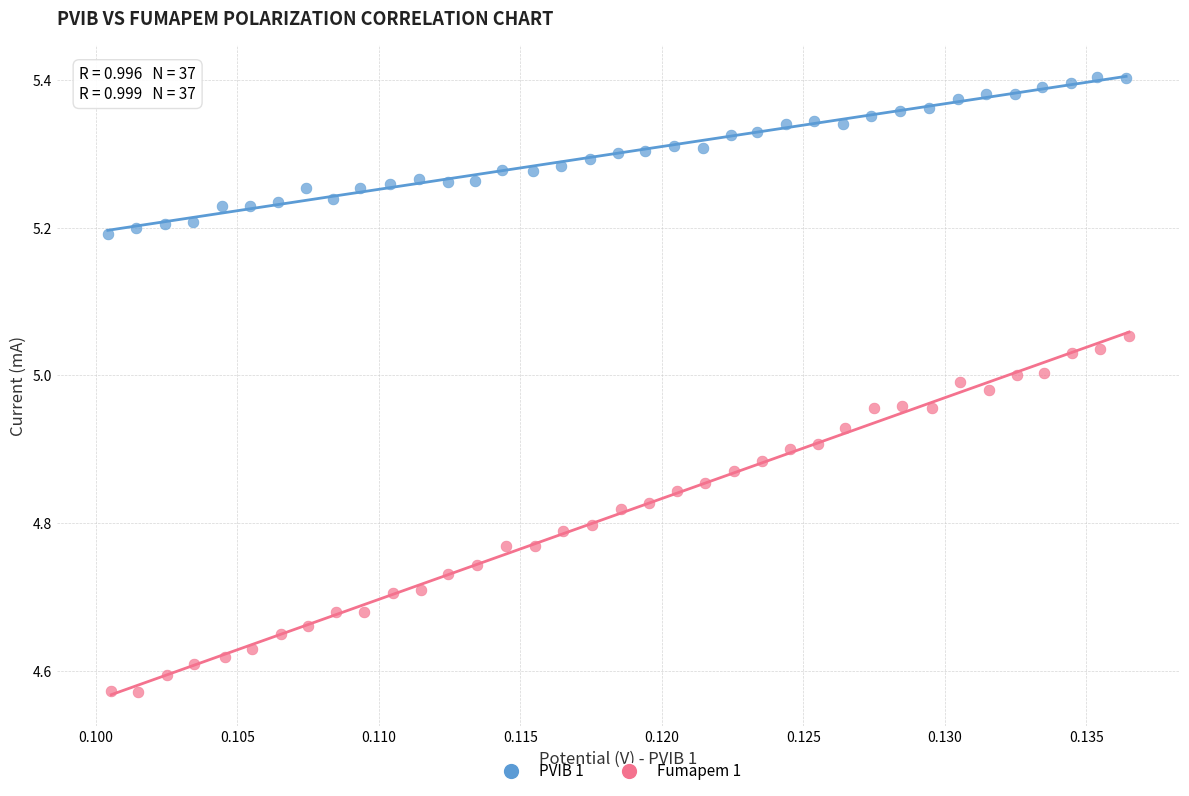

Which series reaches the maximum Y coordinate?

PVIB 1